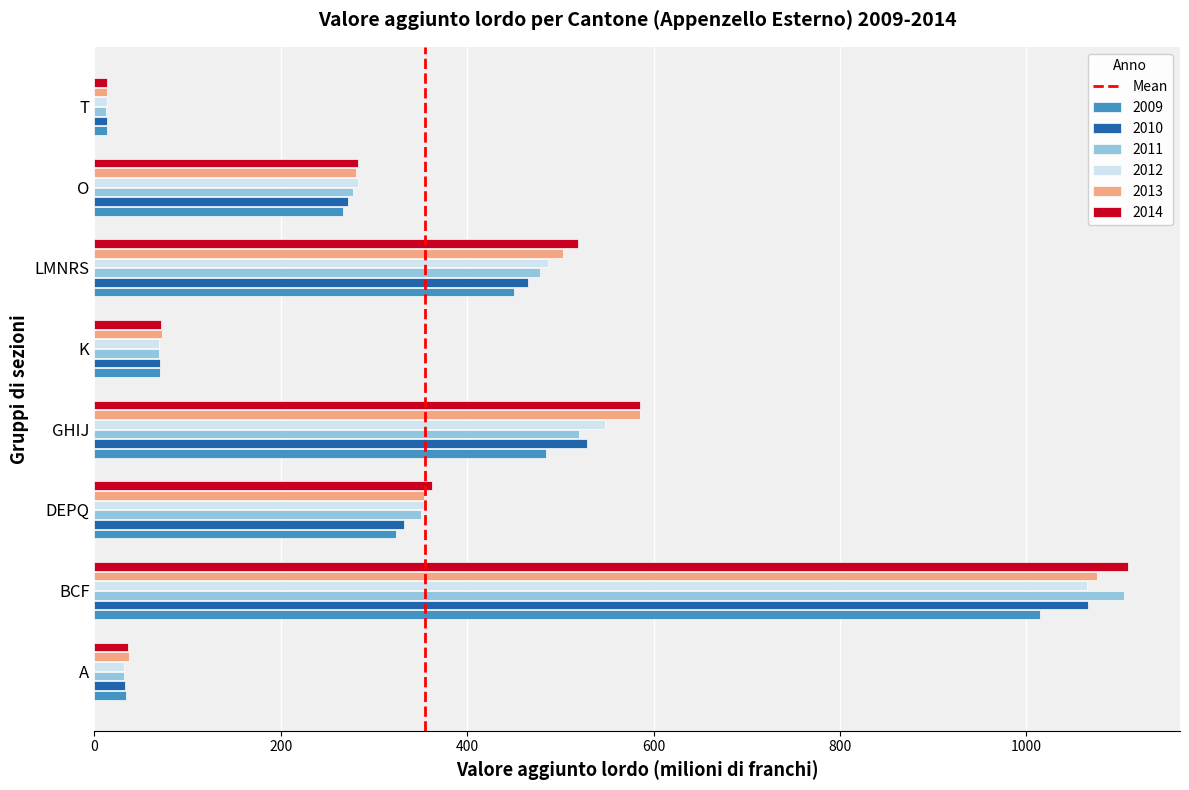

At how many categories does at least one series exceed 398?

3